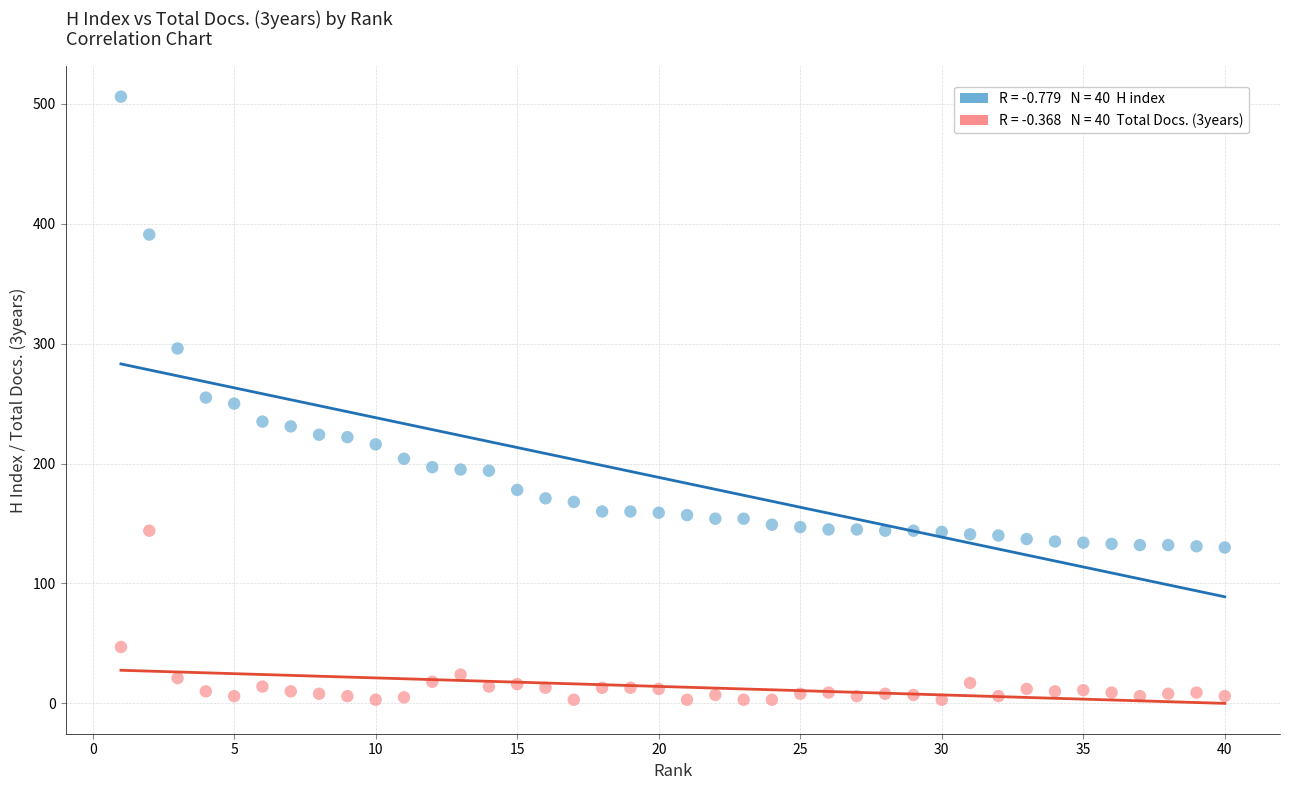

Across all data points, what is the range of Y values (max minus min)?

503